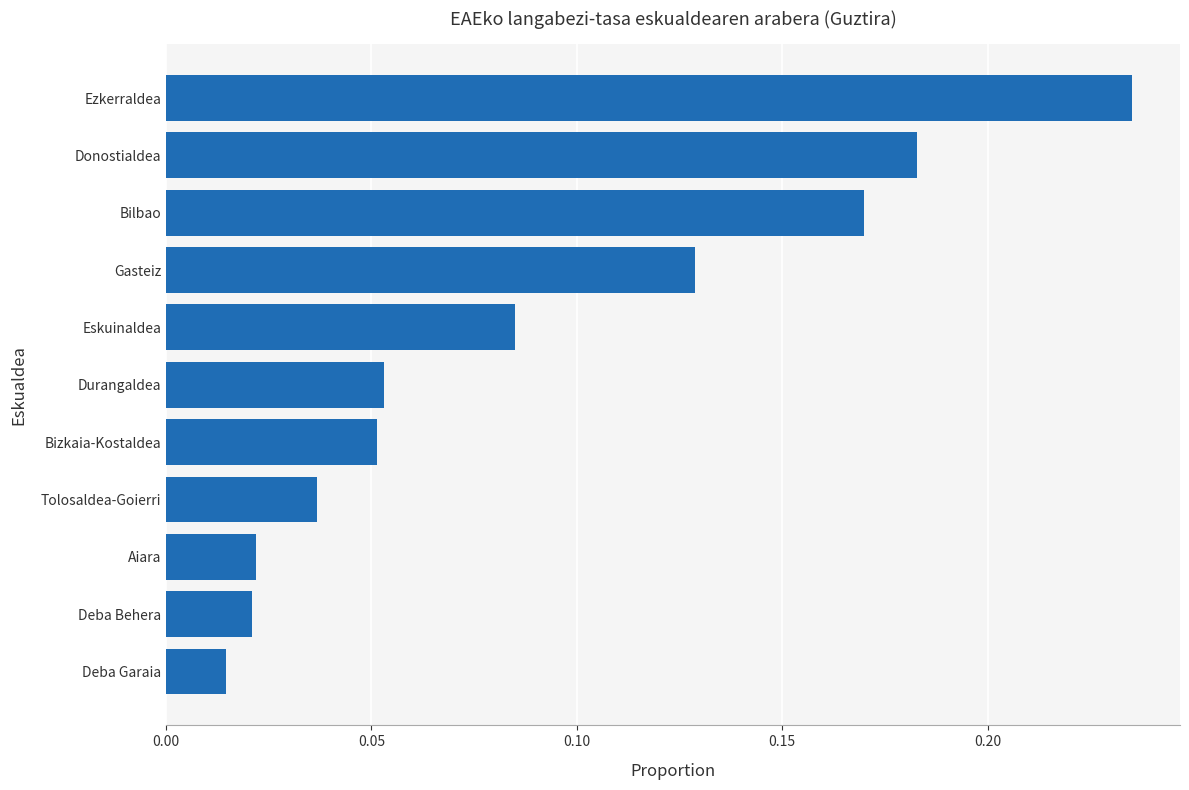

Between Tolosaldea-Goierri and Aiara, which is larger?

Tolosaldea-Goierri